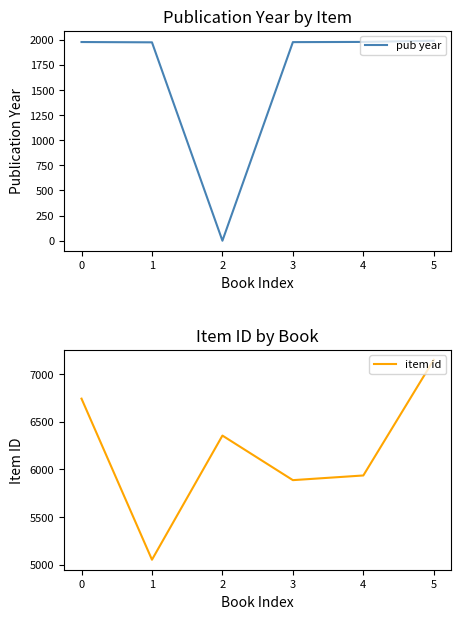

Reading left to right, what are all the values shown in this chart?

pub year: 1977	1974	0	1976	1978	1990
item id: 6741	5053	6354	5887	5936	7149